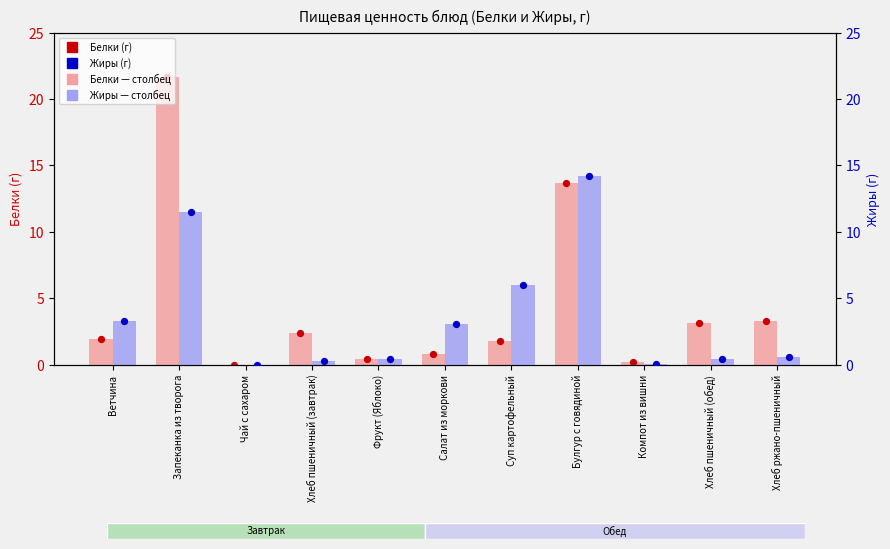

Which series has the widest spread of Y values?

Белки (г)